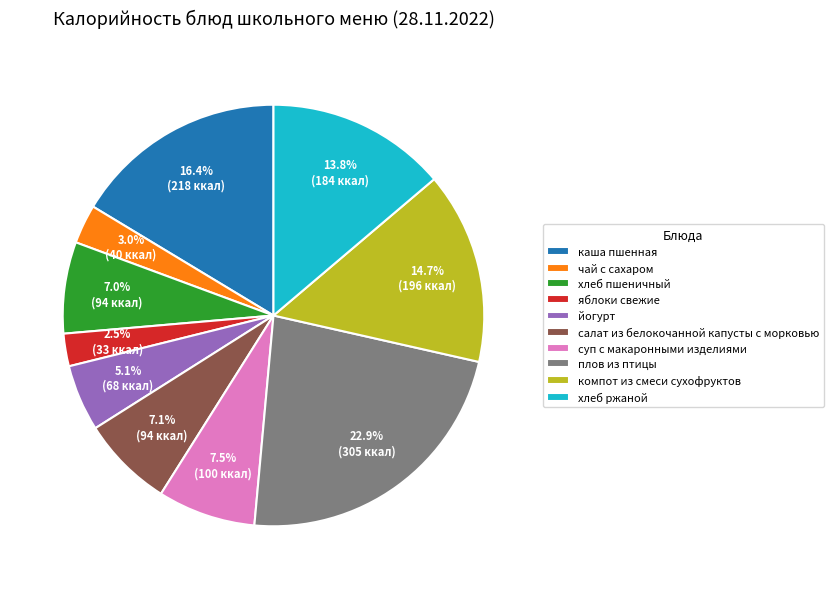

True or false: яблоки свежие accounts for 10% of the total.

False